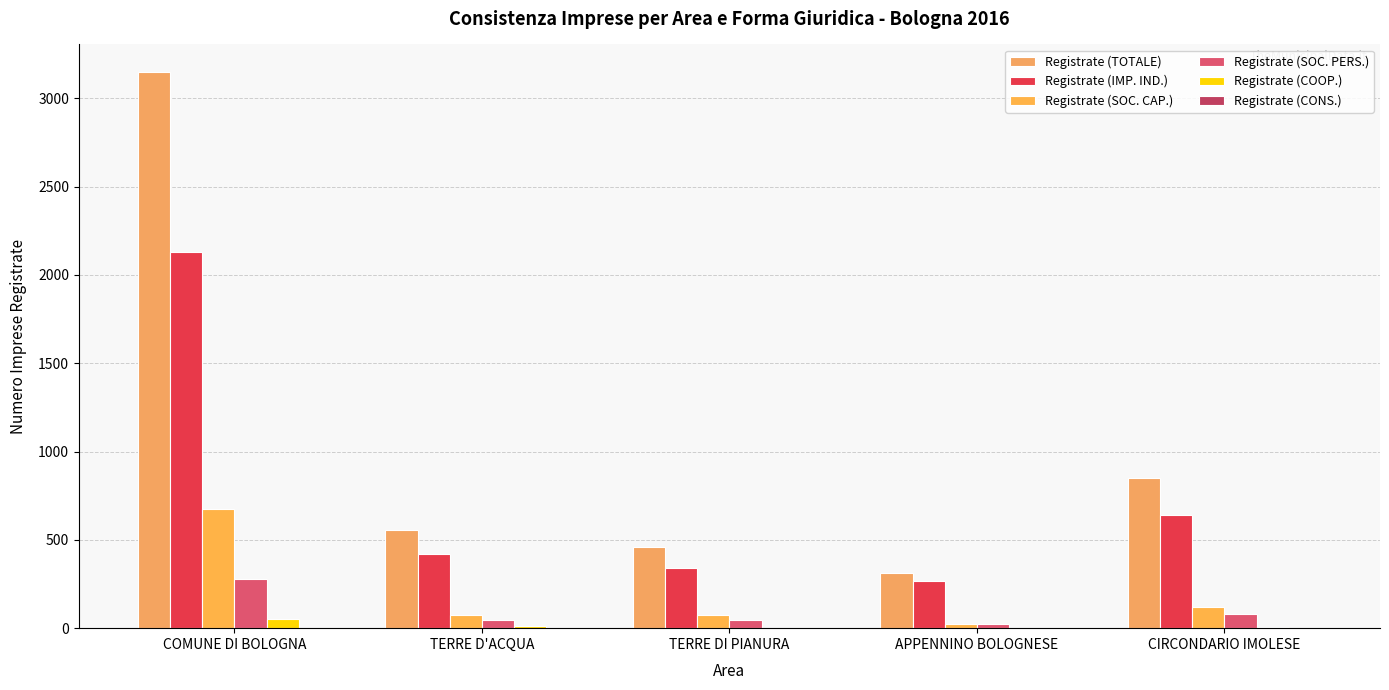

True or false: Registrate (SOC. PERS.) has a value of 134 at COMUNE DI BOLOGNA.

False